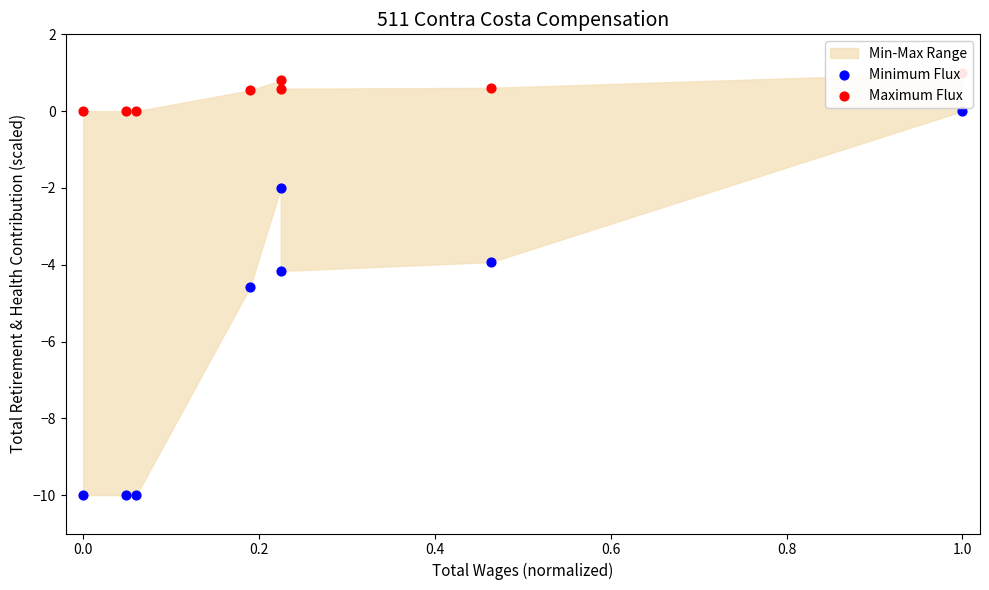

Which series has the largest total across all categories?

Maximum Flux